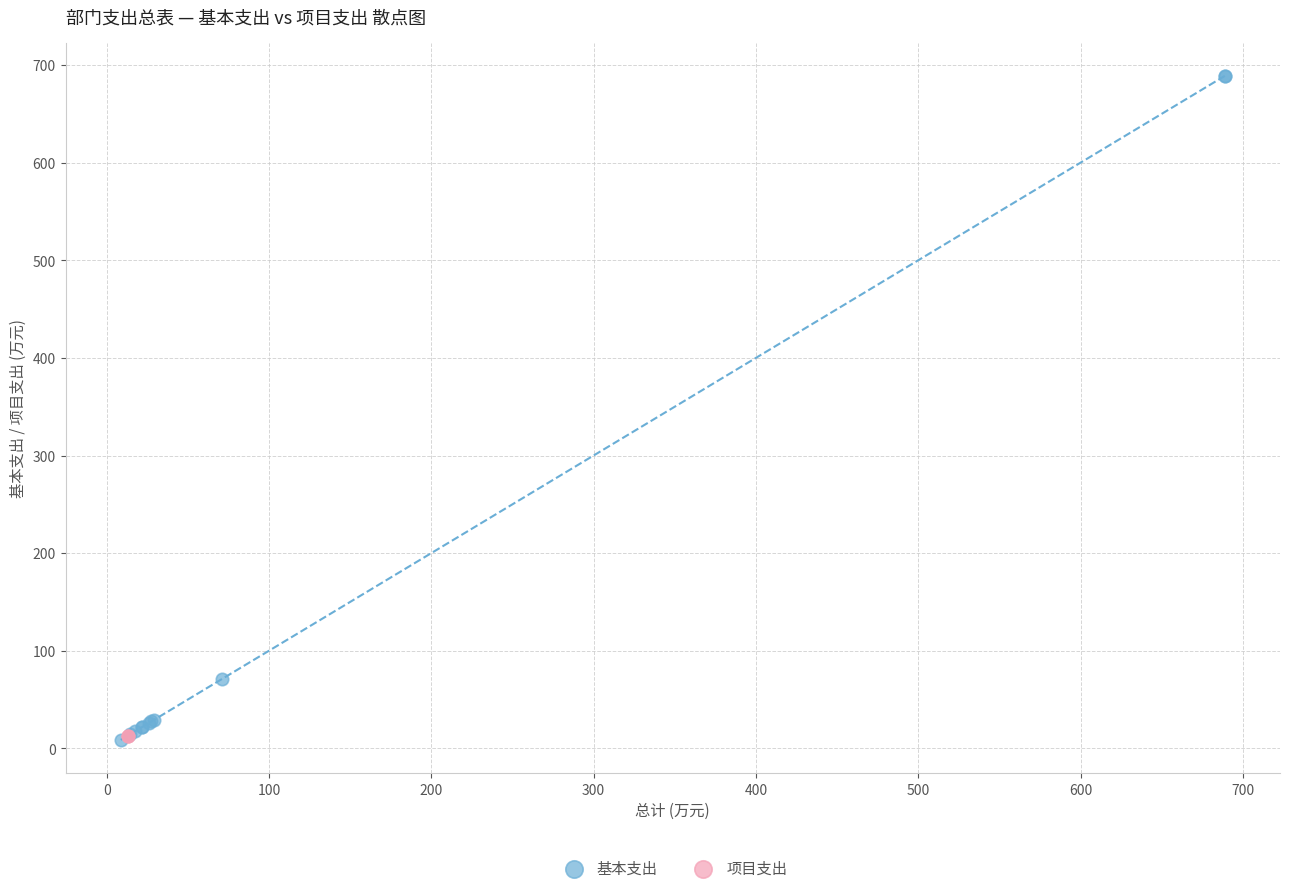

Which series contains the highest Y value?

基本支出